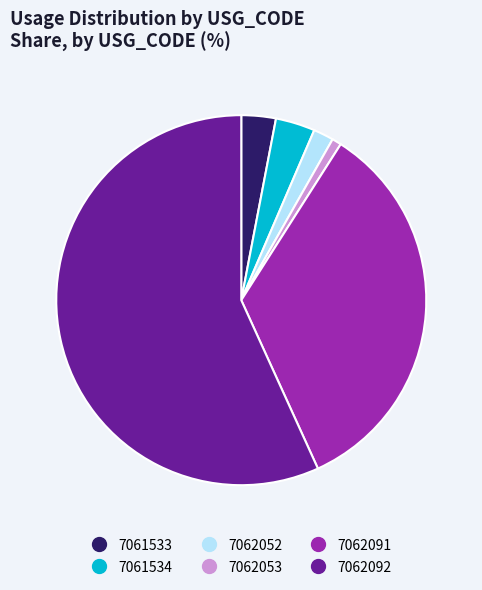

Between 7062052 and 7062092, which is larger?

7062092